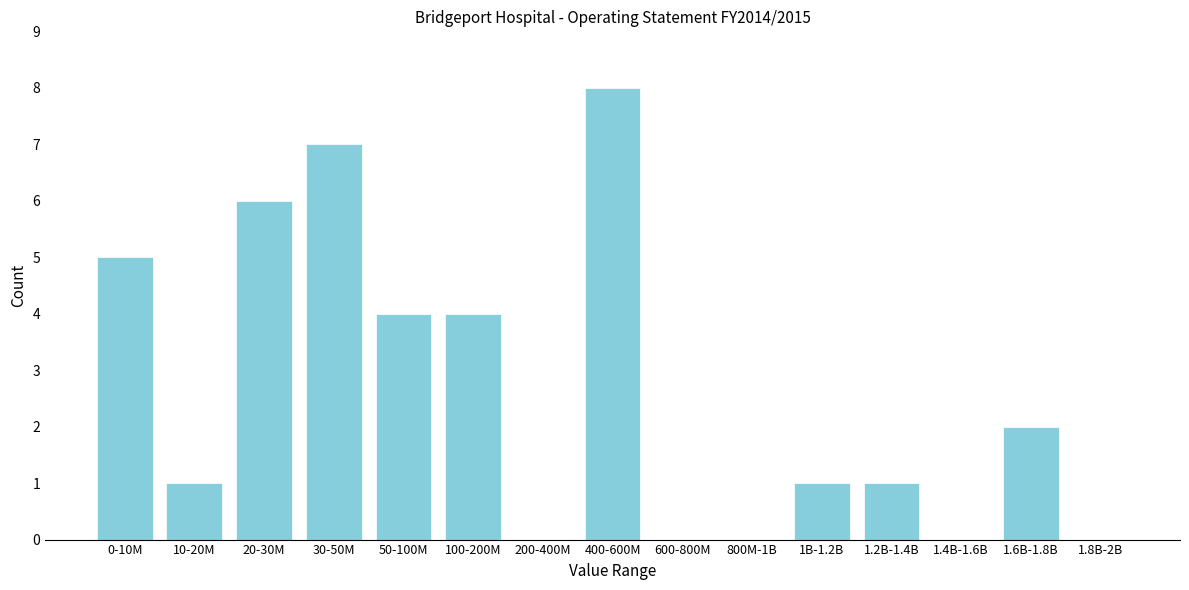

Reading left to right, list all the values displayed in this chart.

0-10M=5	10-20M=1	20-30M=6	30-50M=7	50-100M=4	100-200M=4	200-400M=0	400-600M=8	600-800M=0	800M-1B=0	1B-1.2B=1	1.2B-1.4B=1	1.4B-1.6B=0	1.6B-1.8B=2	1.8B-2B=0